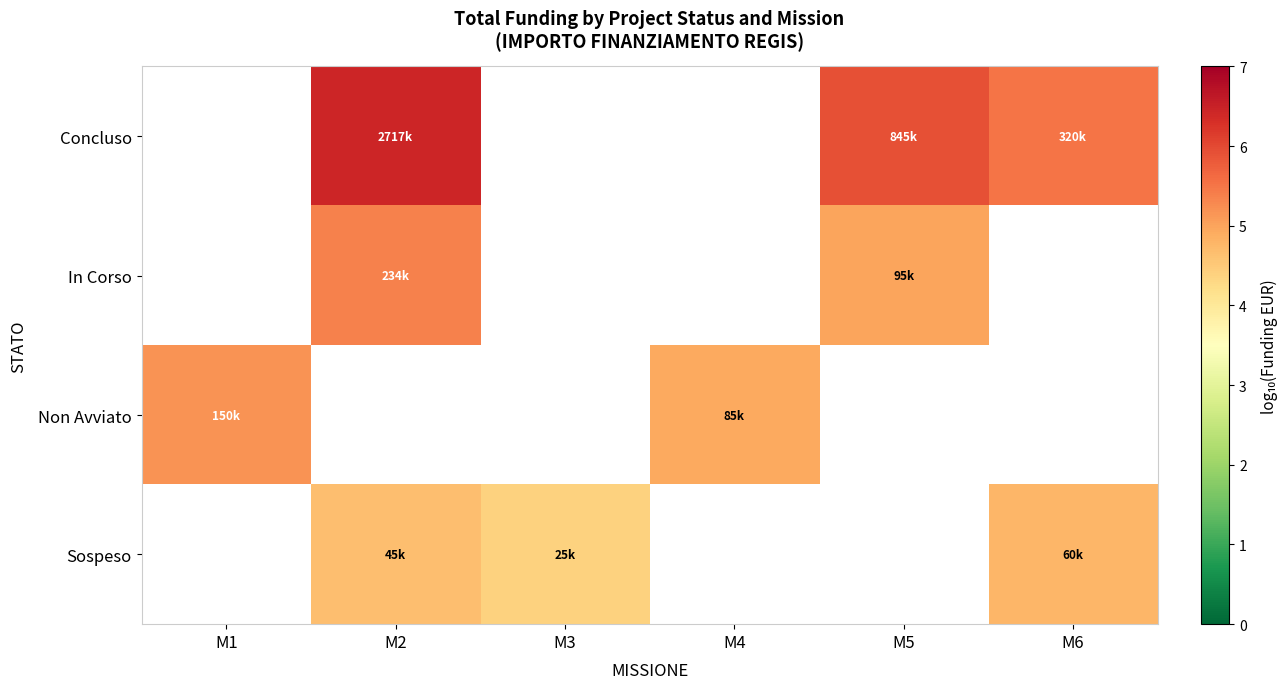

What is the greatest value displayed?

6.4